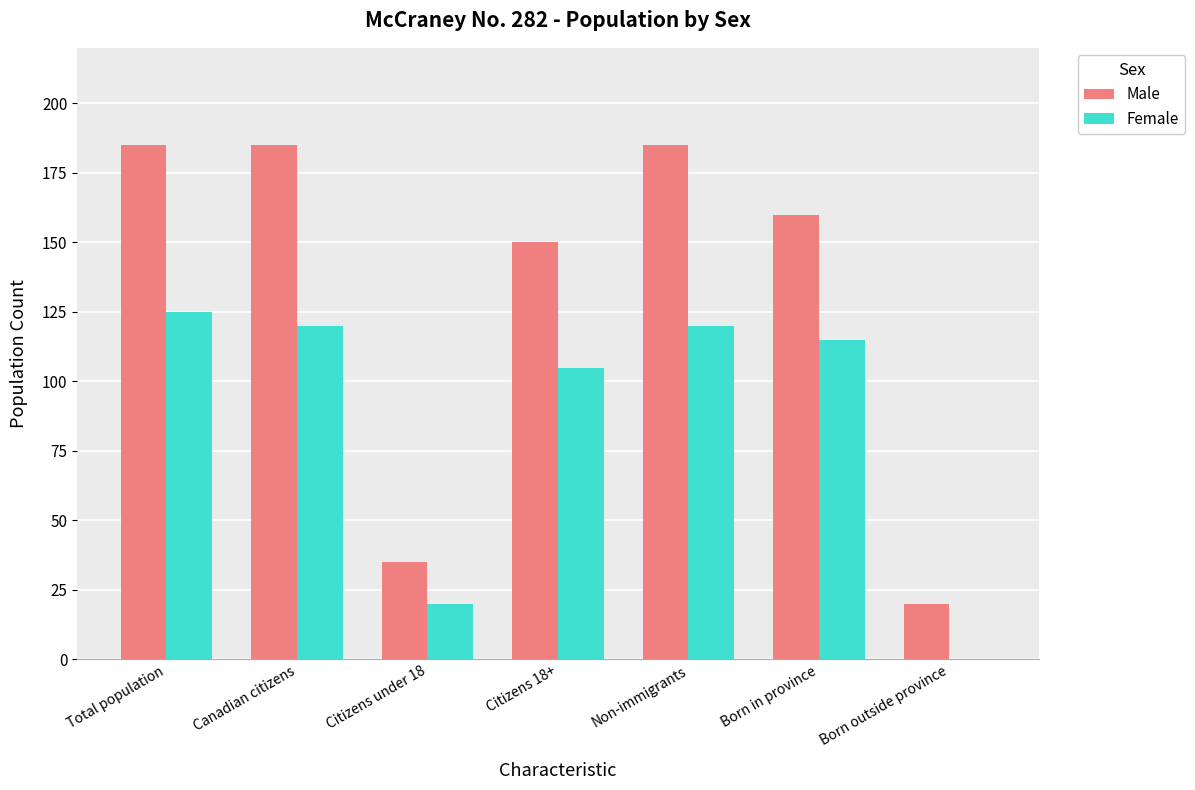

Are the bars grouped side by side (vs. stacked)?

Yes